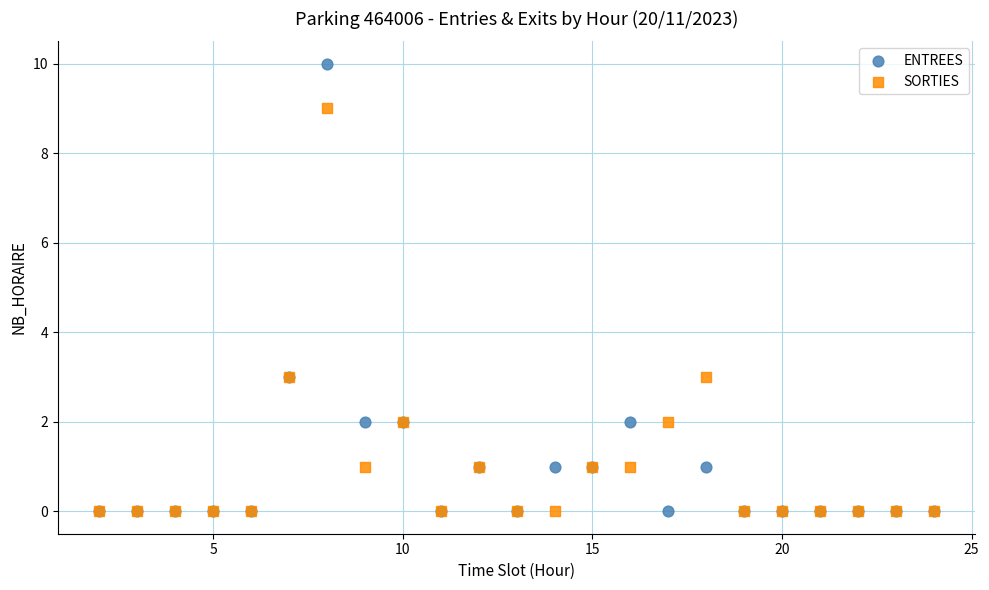

Which series contains the highest Y value?

ENTREES